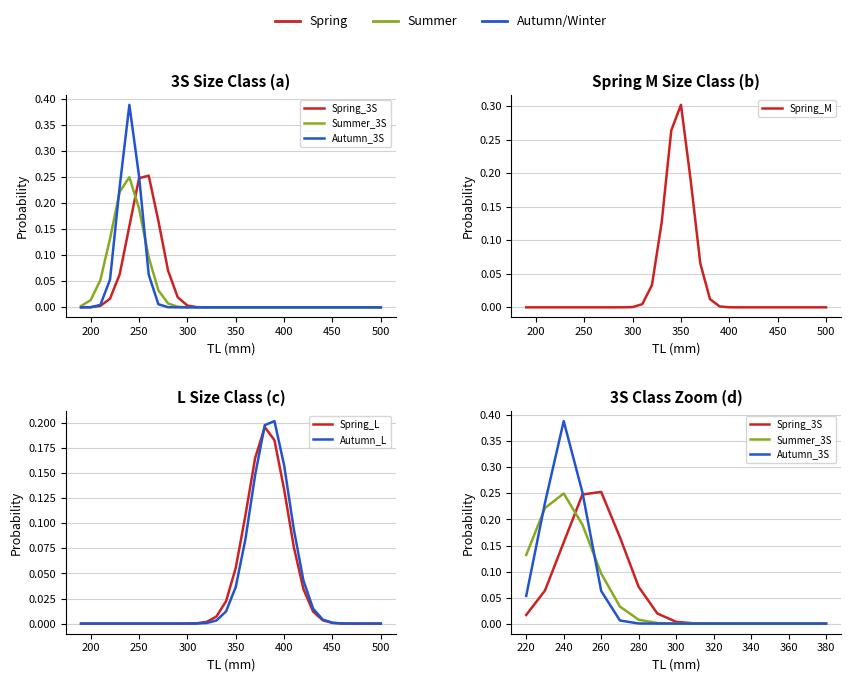

Reading left to right, list all the values displayed in this chart.

Spring_3S: 0.0	0.0	0.0	0.0	0.1	0.2	0.2	0.3	0.2	0.1	0.0	0.0	0.0	0.0	0.0	0.0	0.0	0.0	0.0	0.0	0.0	0.0	0.0	0.0	0.0	0.0	0.0	0.0	0.0	0.0	0.0	0.0
Spring_M: 0.0	0.0	0.0	0.0	0.0	0.0	0.0	0.0	0.0	0.0	0.0	0.0	0.0	0.0	0.1	0.3	0.3	0.2	0.1	0.0	0.0	0.0	0.0	0.0	0.0	0.0	0.0	0.0	0.0	0.0	0.0	0.0
Spring_L: 0.0	0.0	0.0	0.0	0.0	0.0	0.0	0.0	0.0	0.0	0.0	0.0	0.0	0.0	0.0	0.0	0.1	0.1	0.2	0.2	0.2	0.1	0.1	0.0	0.0	0.0	0.0	0.0	0.0	0.0	0.0	0.0
Summer_3S: 0.0	0.0	0.1	0.1	0.2	0.2	0.2	0.1	0.0	0.0	0.0	0.0	0.0	0.0	0.0	0.0	0.0	0.0	0.0	0.0	0.0	0.0	0.0	0.0	0.0	0.0	0.0	0.0	0.0	0.0	0.0	0.0
Autumn_3S: 0.0	0.0	0.0	0.1	0.2	0.4	0.3	0.1	0.0	0.0	0.0	0.0	0.0	0.0	0.0	0.0	0.0	0.0	0.0	0.0	0.0	0.0	0.0	0.0	0.0	0.0	0.0	0.0	0.0	0.0	0.0	0.0
Autumn_L: 0.0	0.0	0.0	0.0	0.0	0.0	0.0	0.0	0.0	0.0	0.0	0.0	0.0	0.0	0.0	0.0	0.0	0.1	0.1	0.2	0.2	0.2	0.1	0.0	0.0	0.0	0.0	0.0	0.0	0.0	0.0	0.0